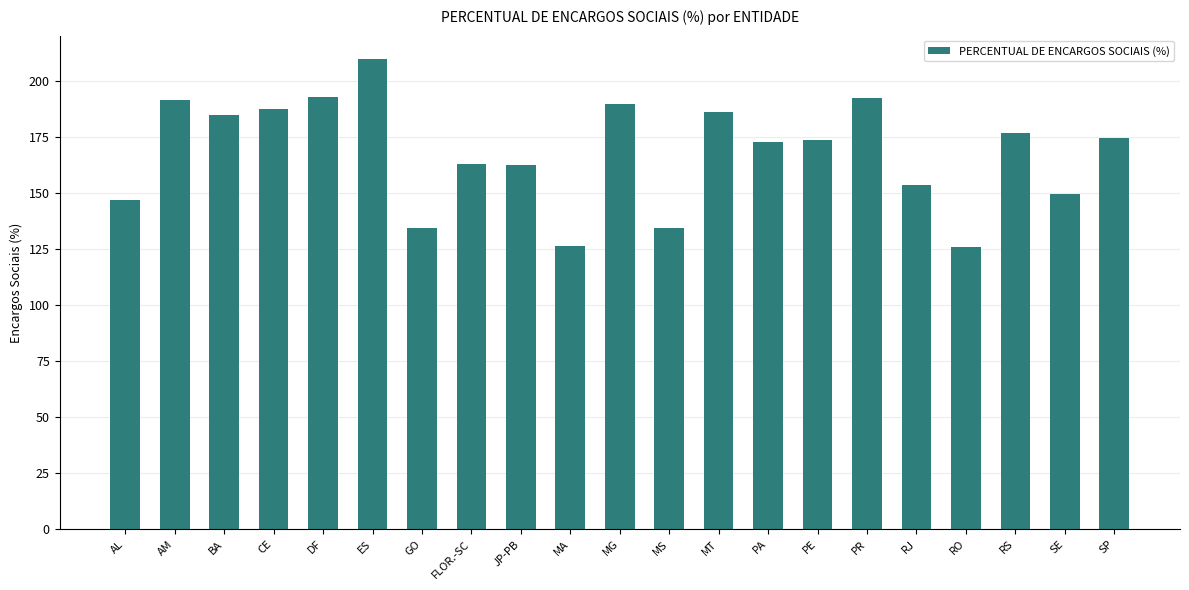

What is the sum of the values at JP-PB and MG?

352.2